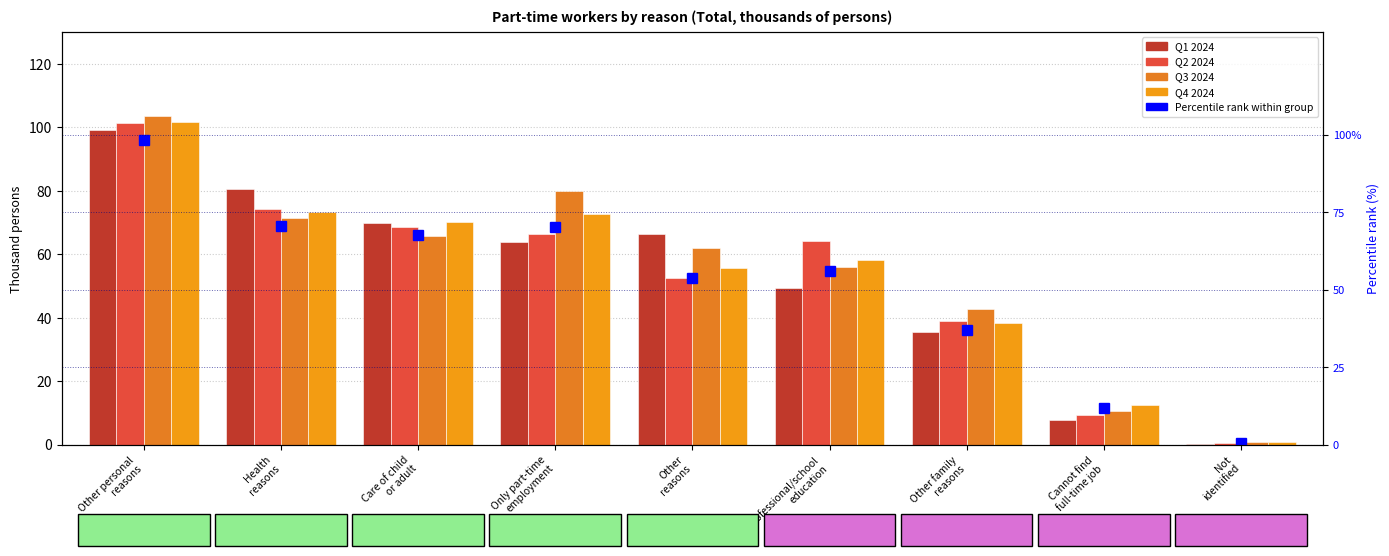

Rank the series by their maximum value, from lowest to highest.

Percentile rank within group, Q1 2024, Q2 2024, Q4 2024, Q3 2024